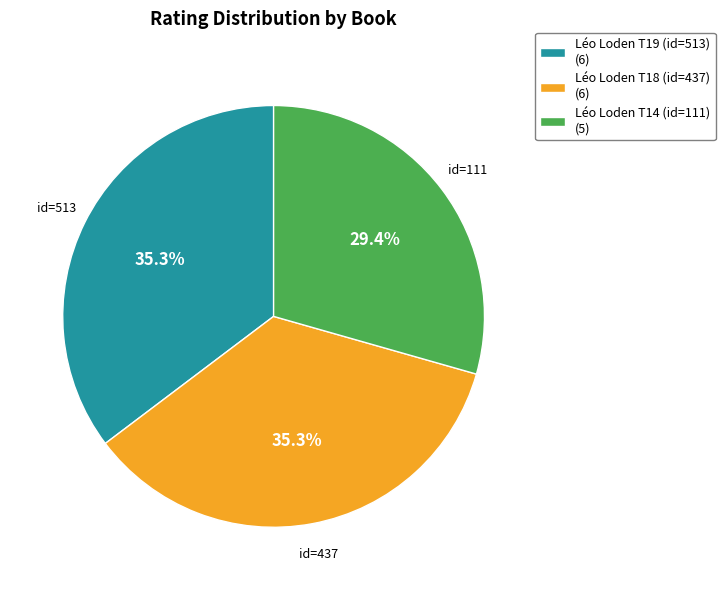

Approximately how many times larger is the value at Léo Loden T14 (id=111) (5) compared to Léo Loden T18 (id=437) (6)?

0.8